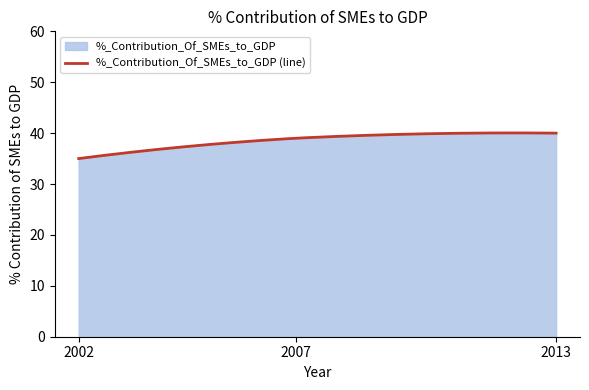

Reading right to left, list all the values displayed in this chart.

2013=40	2007=39	2002=35